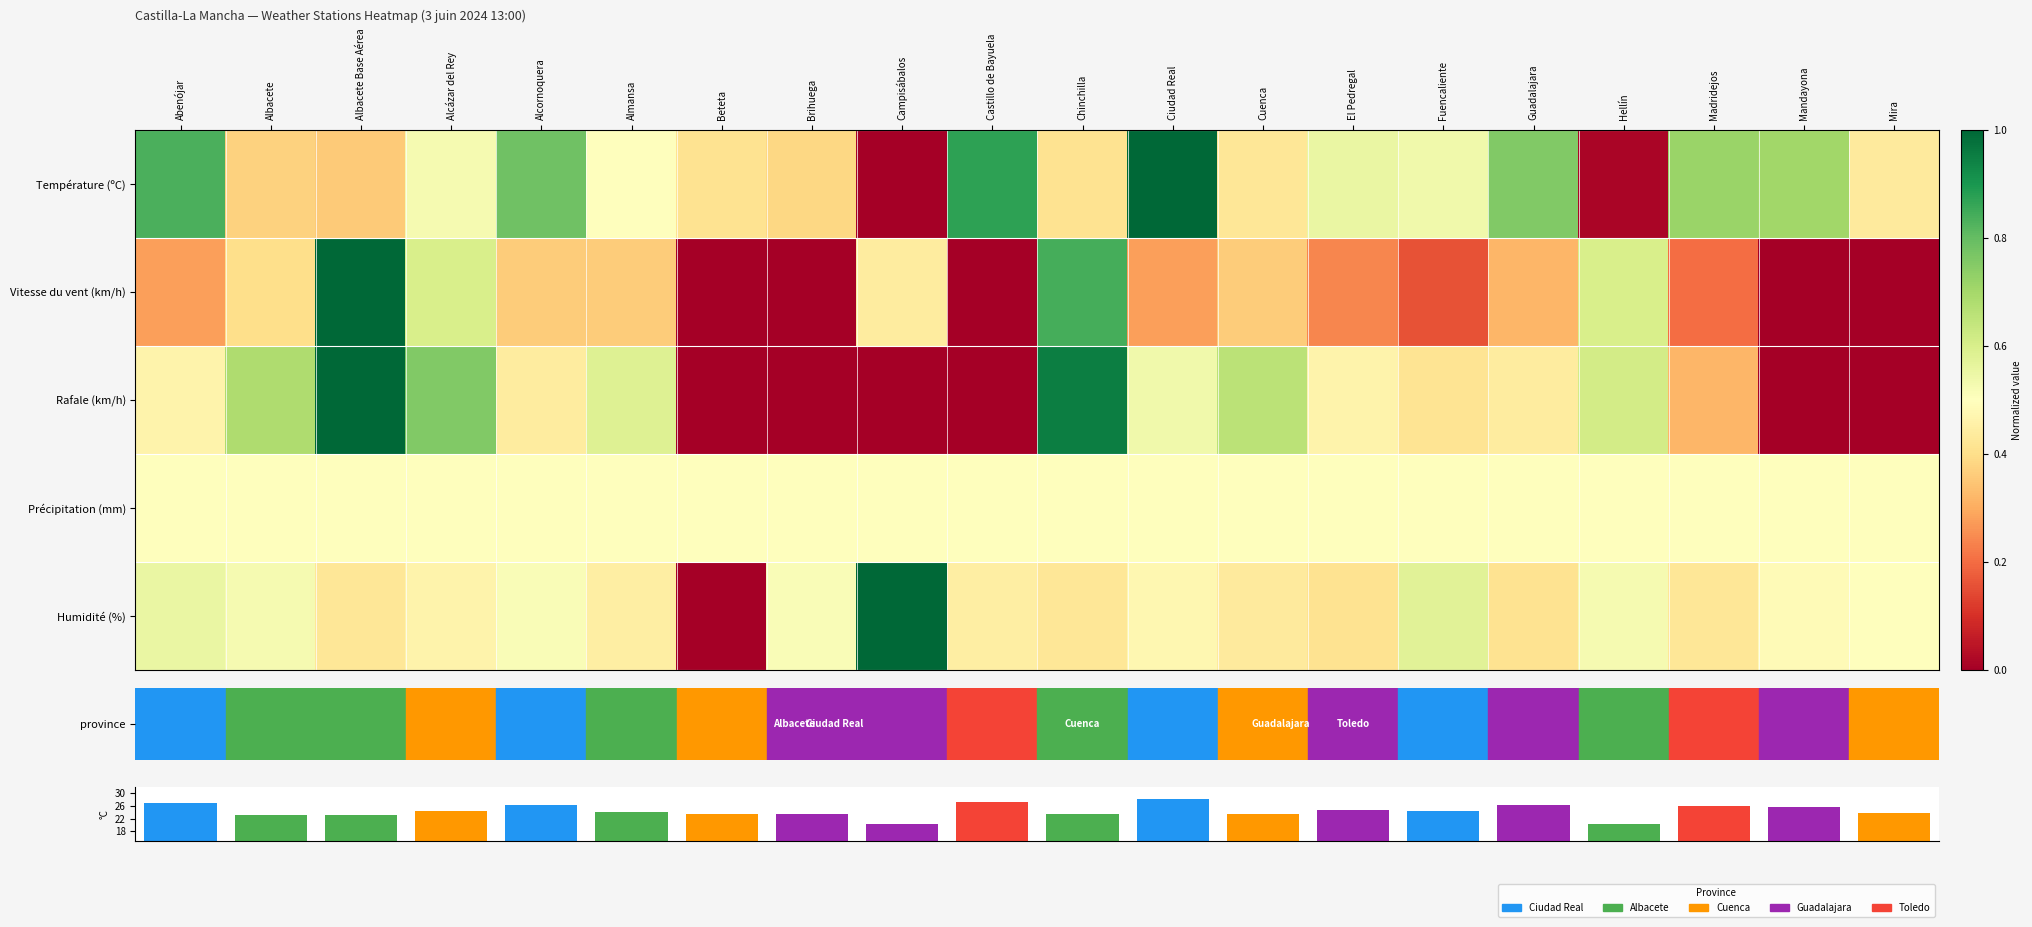

Between Cuenca and Guadalajara, which series saw the biggest shift?

Température (ºC)